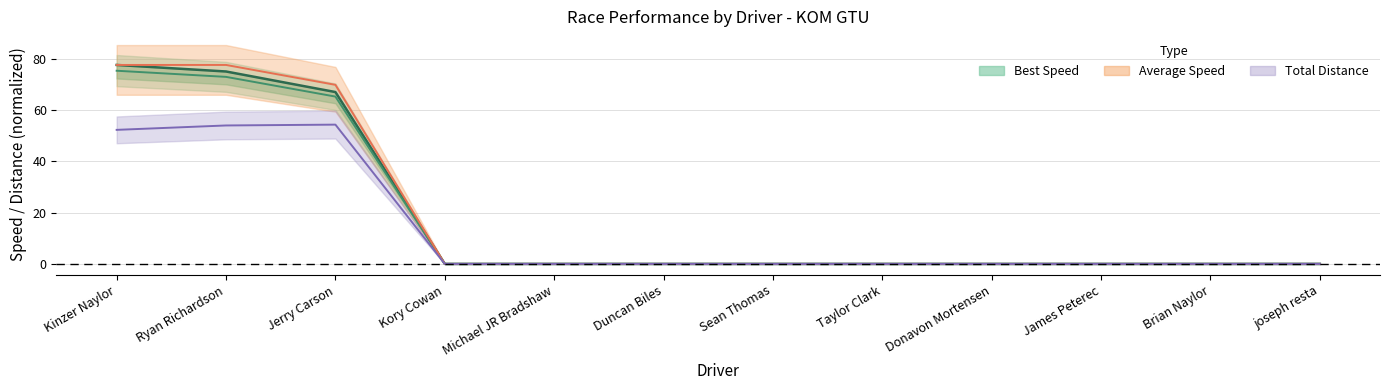

Does the chart have visible grid lines?

Yes